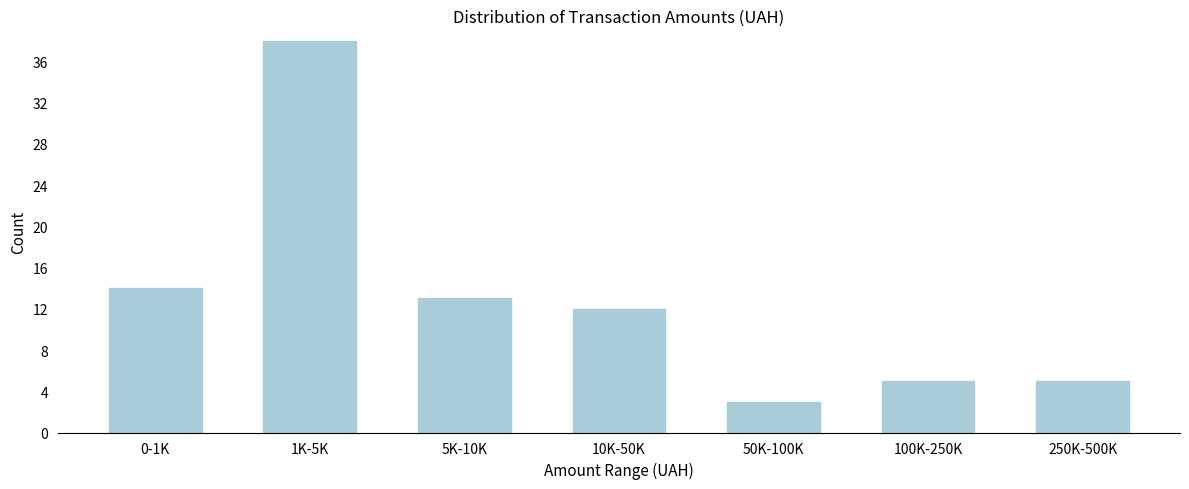

Reading right to left, what are all the values shown in this chart?

250K-500K=5	100K-250K=5	50K-100K=3	10K-50K=12	5K-10K=13	1K-5K=38	0-1K=14